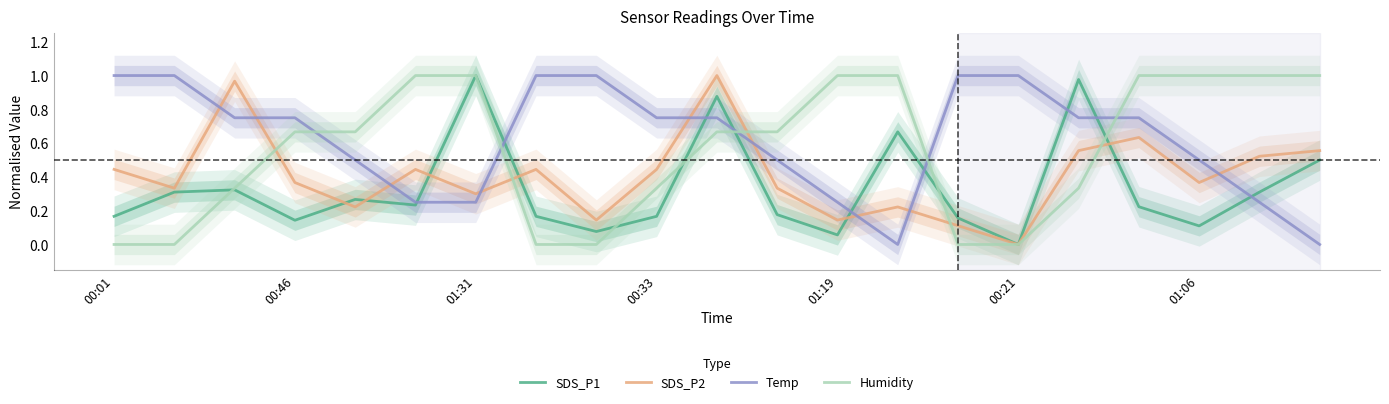

True or false: Humidity has a value of 0.2 at 01:06.

False